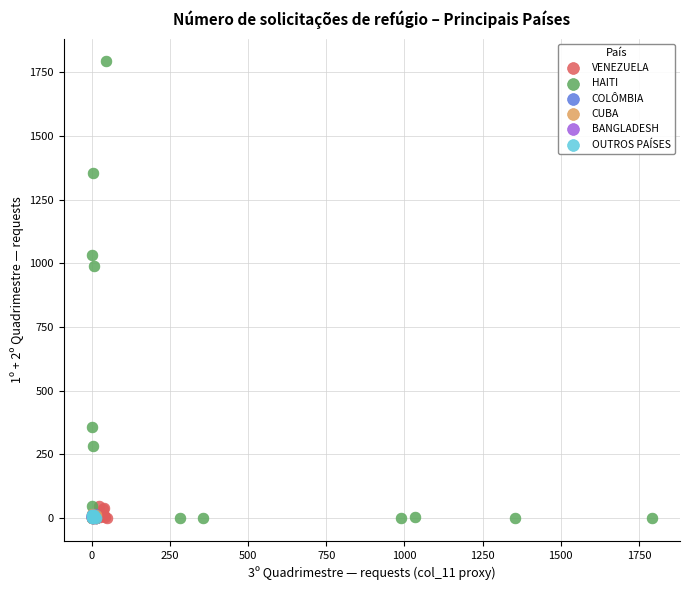

Which series contains the highest Y value?

HAITI